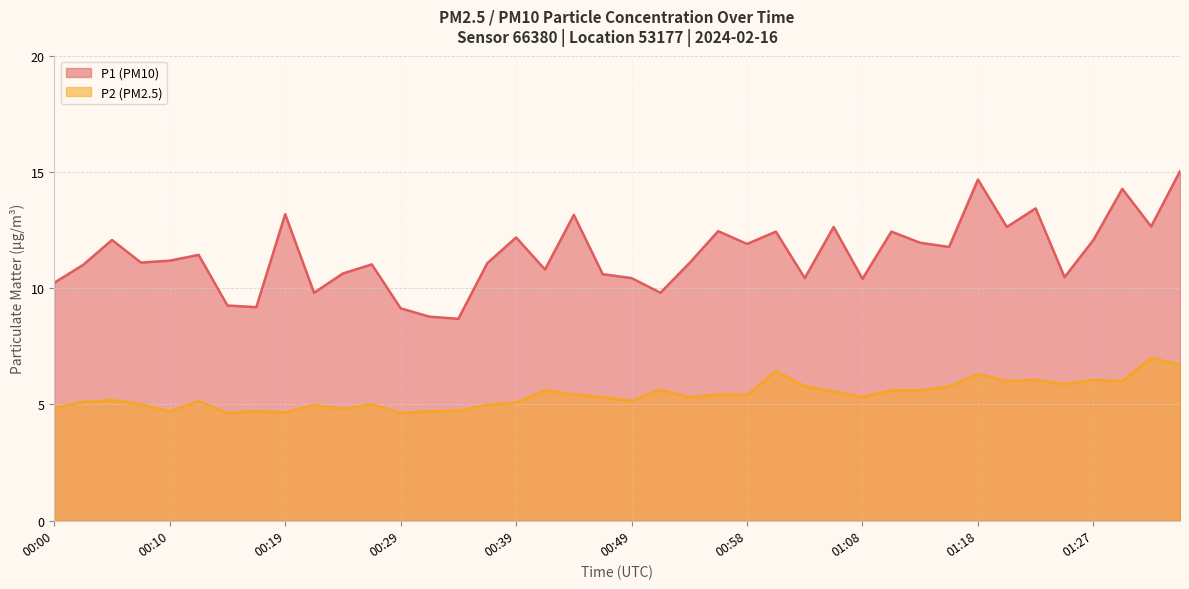

Which series has the largest total across all categories?

P1 (PM10)